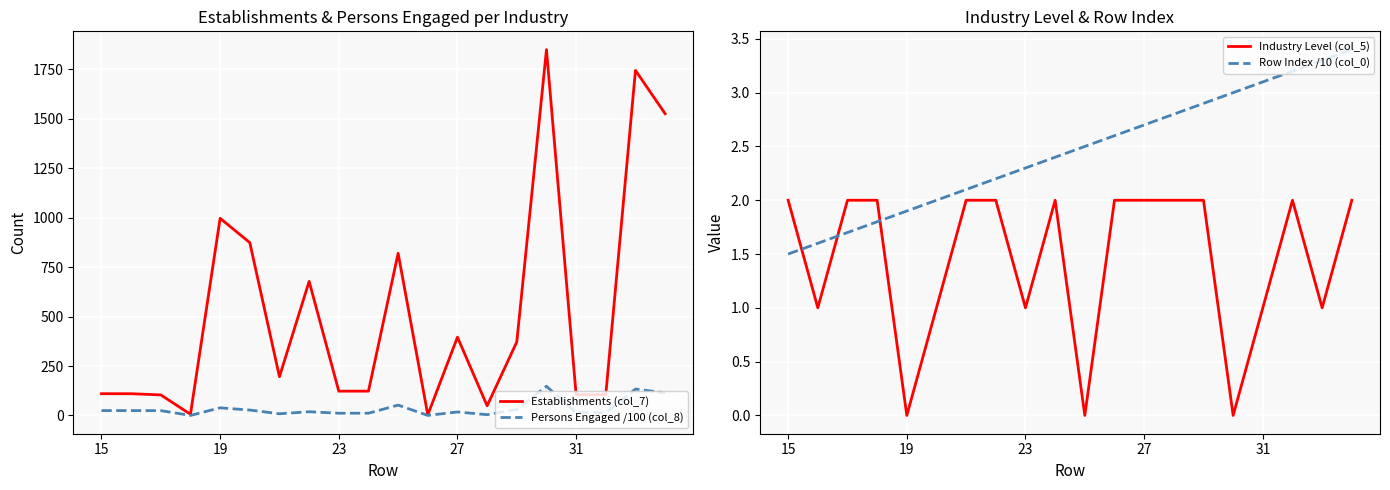

True or false: Row Index /10 (col_0) has a value of 1.6 at 23.

False